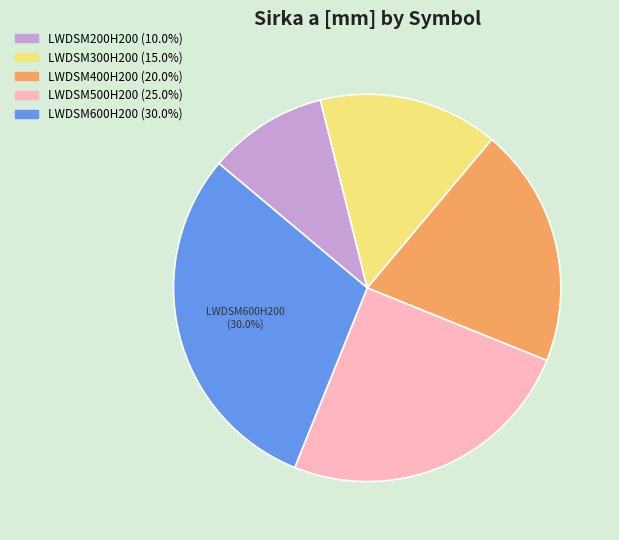

Is it true that LWDSM200H200 is 1% of the pie?

False